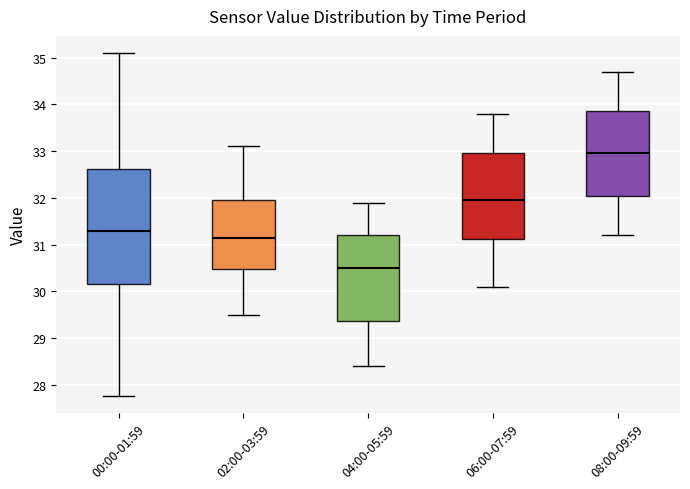

Reading left to right, transcribe this box plot: for each box, give where its median line is, the range the box spans, and where its two whiskers end, as read against the y-axis. The values are not printed on the chart, so give them approximately, as read against the axis.

00:00-01:59: median 31.3, box 30.2 to 32.6, whiskers 27.8 to 35.1
02:00-03:59: median 31.2, box 30.5 to 32.0, whiskers 29.5 to 33.1
04:00-05:59: median 30.5, box 29.4 to 31.2, whiskers 28.4 to 31.9
06:00-07:59: median 32.0, box 31.1 to 33.0, whiskers 30.1 to 33.8
08:00-09:59: median 33.0, box 32.1 to 33.9, whiskers 31.2 to 34.7